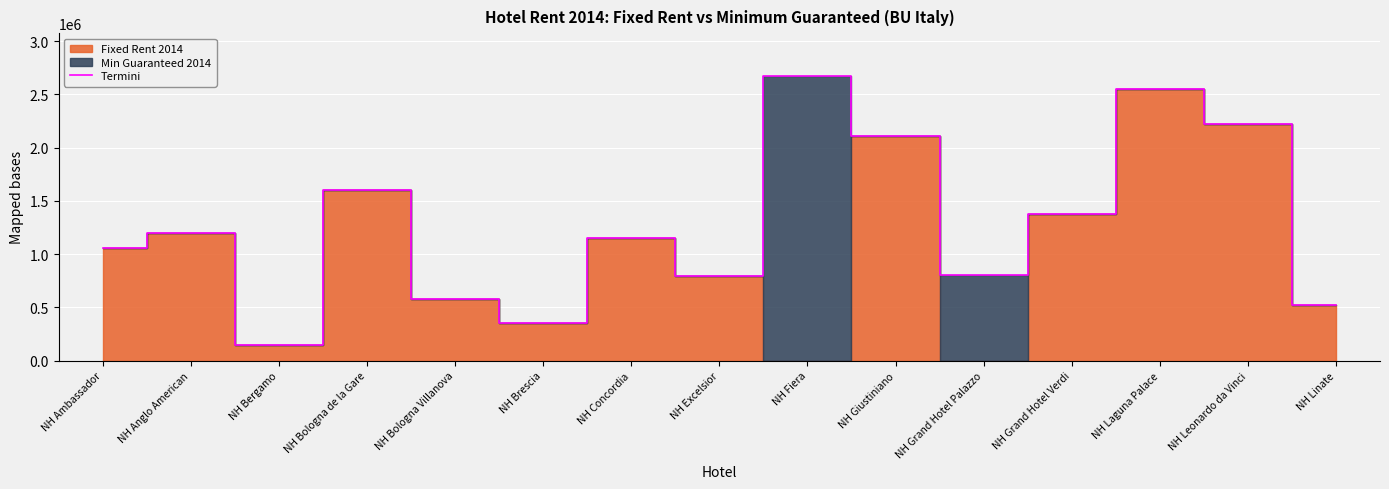

What is the difference between the values at NH Linate and NH Concordia?

624242.8